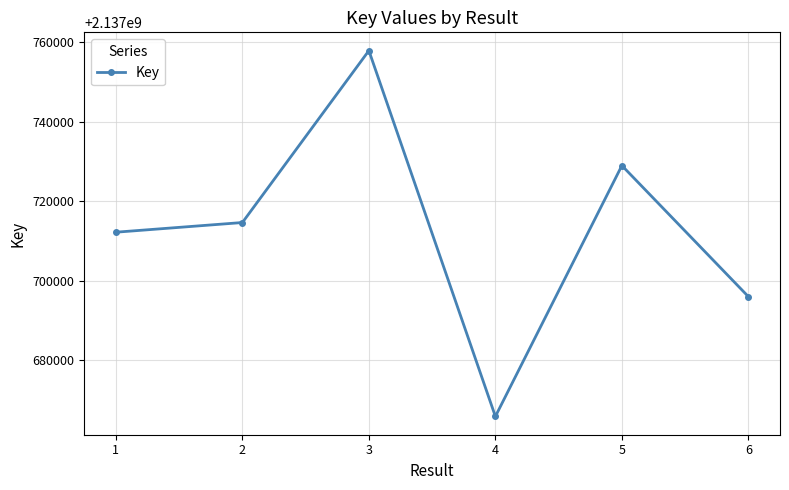

At which category does the chart reach its peak across all series?

3